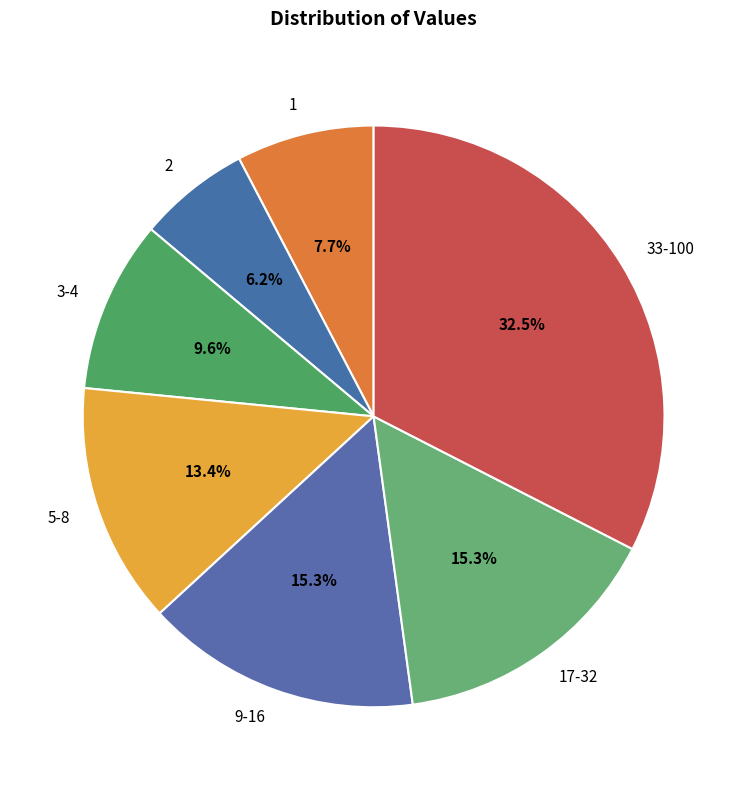

What is the largest slice in the pie chart?

33-100